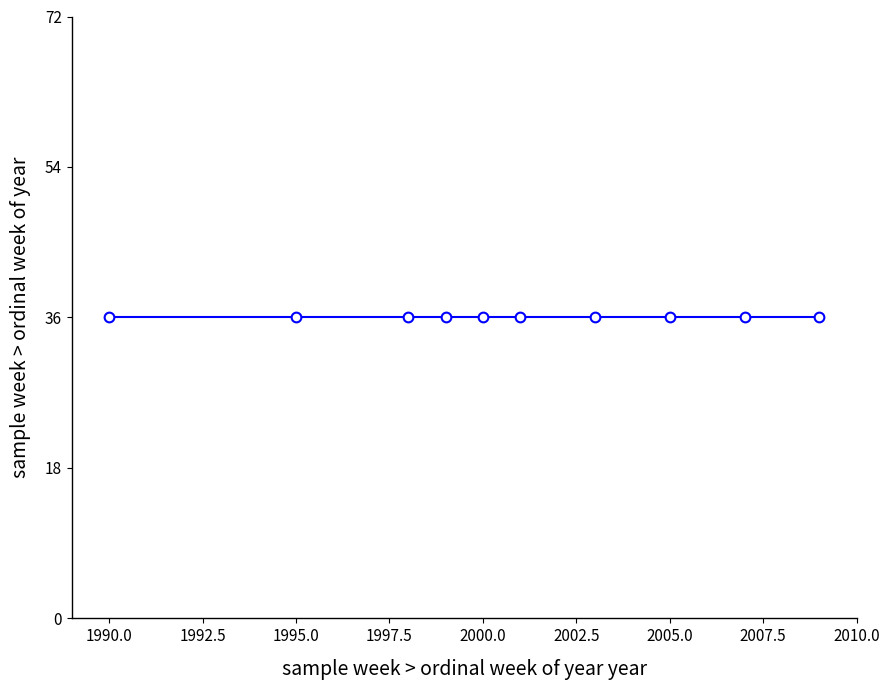

True or false: the data shows 3495 at 1998.

False